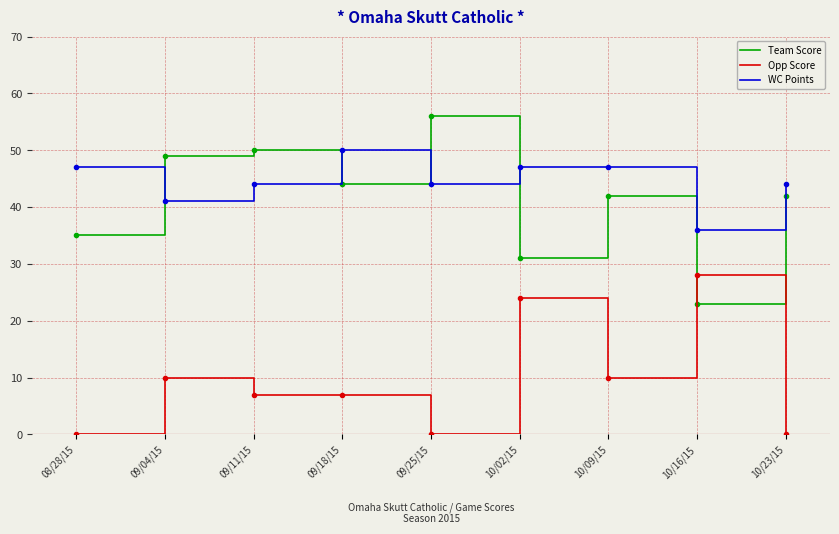

The value of WC Points at 09/11/15 is 44. True or false?

True